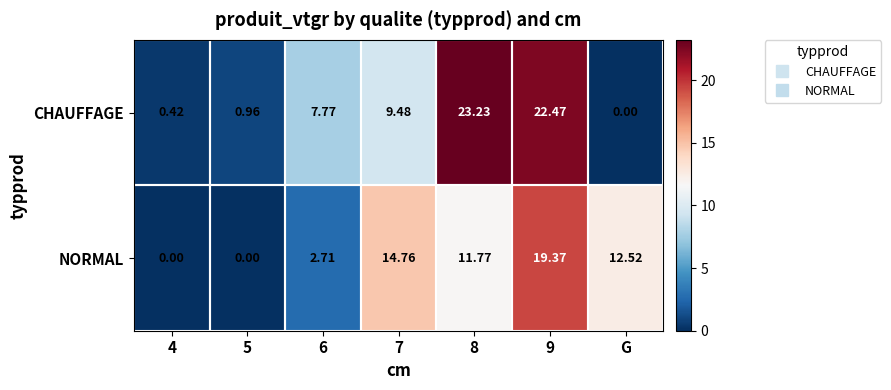

Rank the series at 8 from lowest to highest value.

NORMAL, CHAUFFAGE